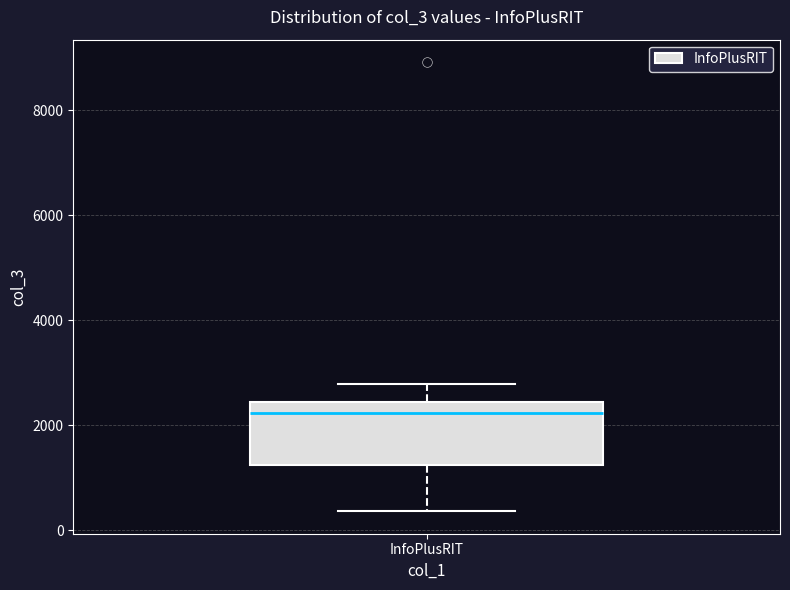

Transcribe this box plot: give where the median line is, the range the box spans, and where the two whiskers end, as read against the y-axis. The values are not printed on the chart, so give them approximately, as read against the axis.

median 2200, box 1200 to 2400, whiskers 400 to 2800